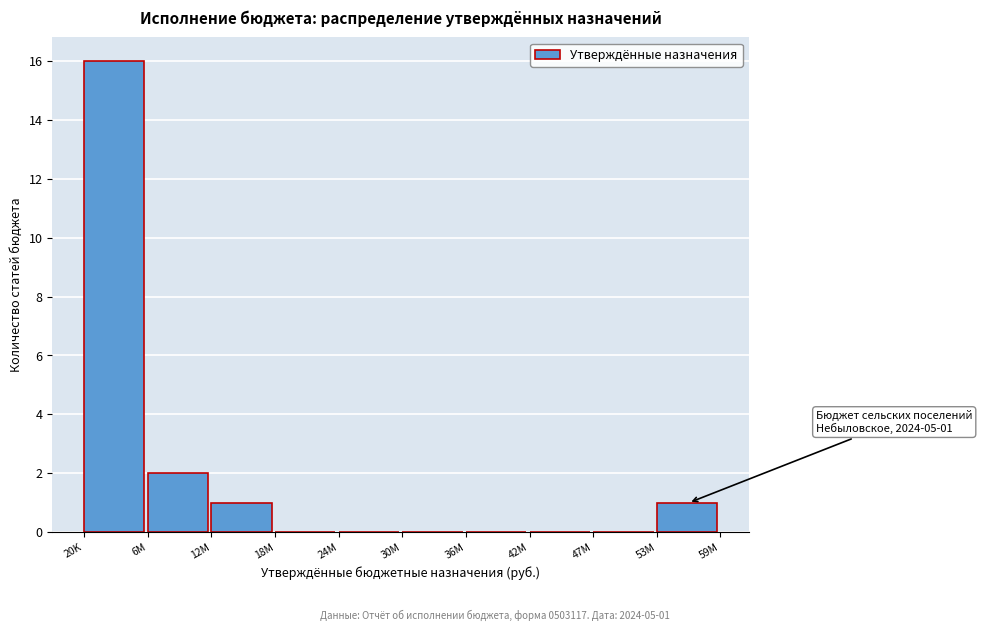

Reading left to right, transcribe all the data shown in this chart.

20K=16	6M=2	12M=1	18M=0	24M=0	30M=0	36M=0	42M=0	47M=0	53M=1